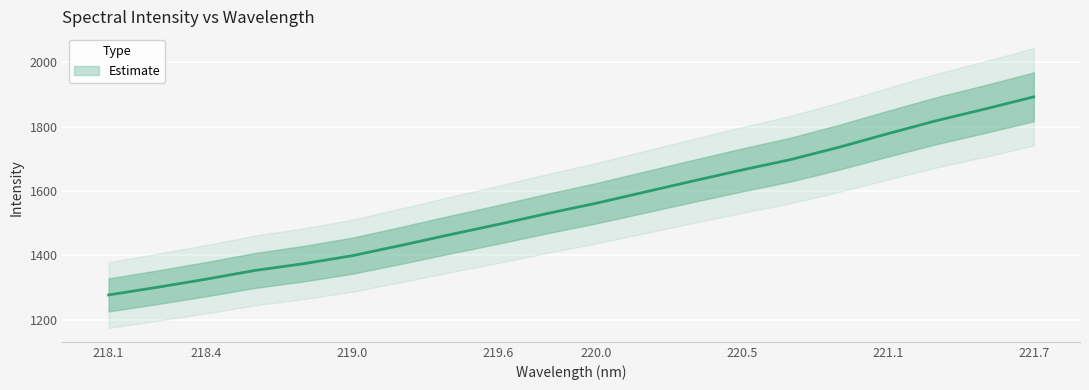

What is the ratio of the value at 220.9264 to the value at 219.9712?

1.1